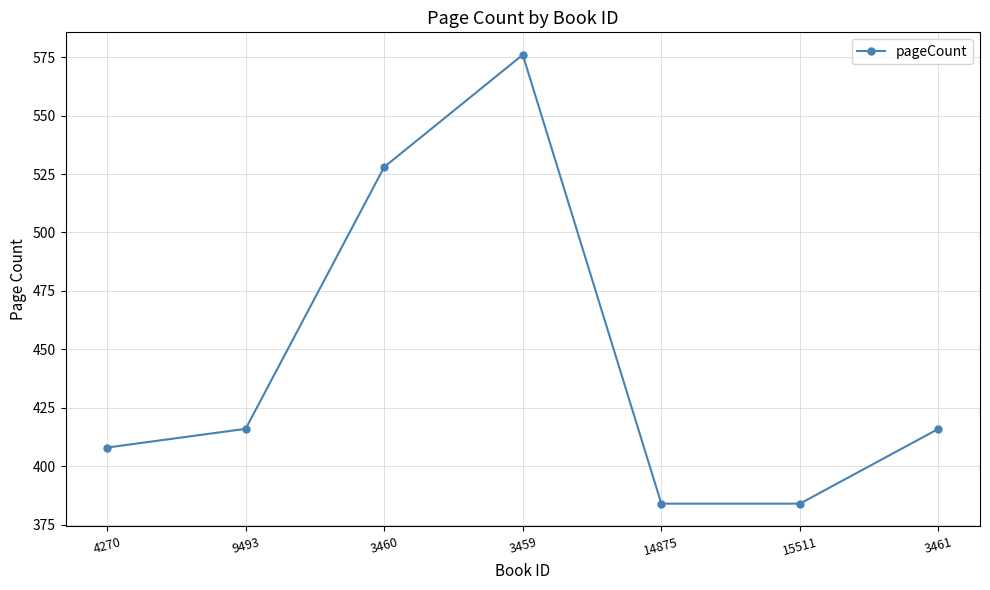

Reading left to right, list all the values displayed in this chart.

408	416	528	576	384	384	416